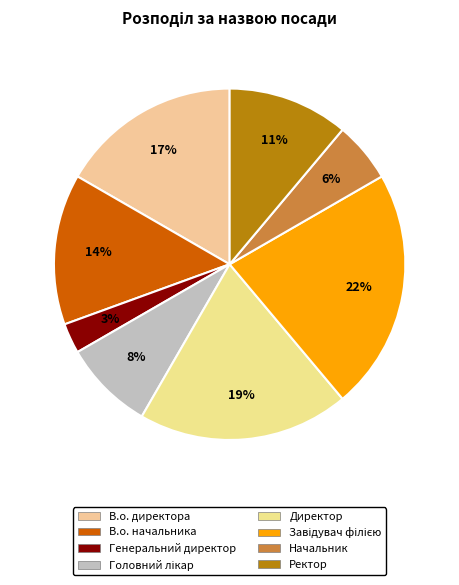

To the nearest percent, what portion does Головний лікар represent?

8%